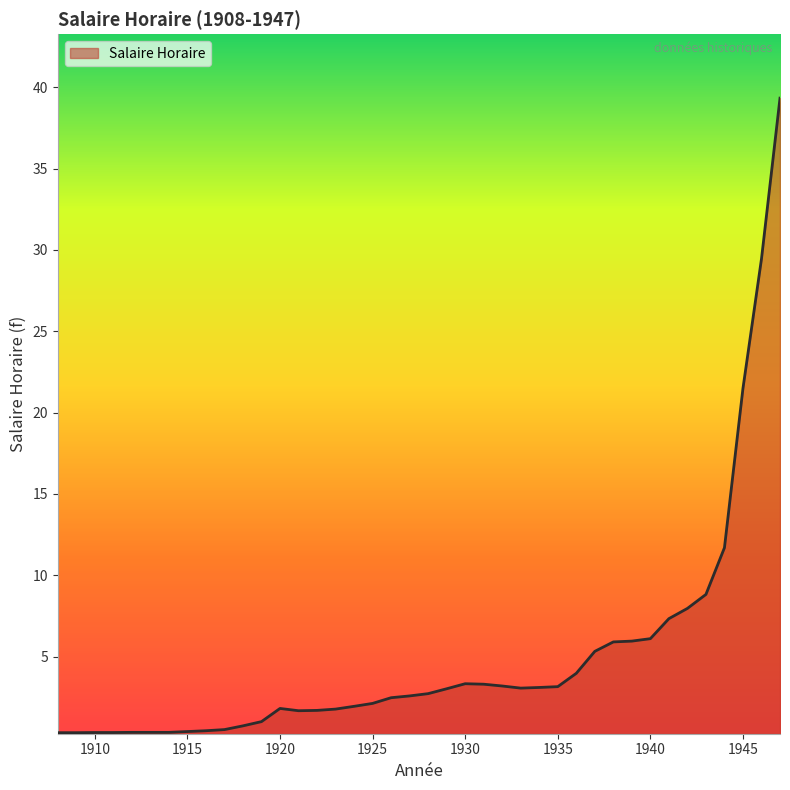

True or false: the data has more than 0 interior local peaks.

True